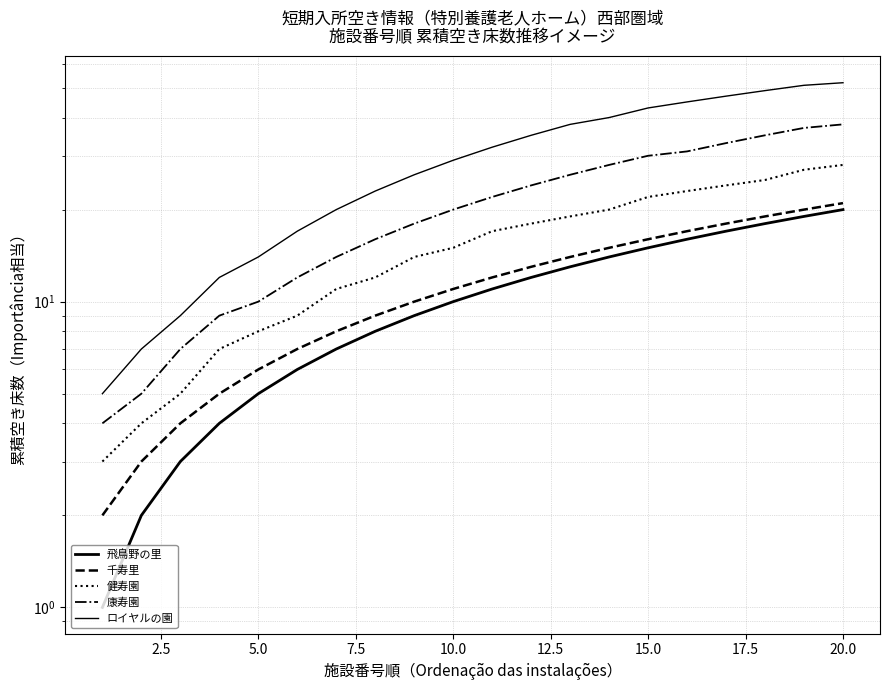

True or false: ロイヤルの園 and 康寿園 intersect in this chart.

False